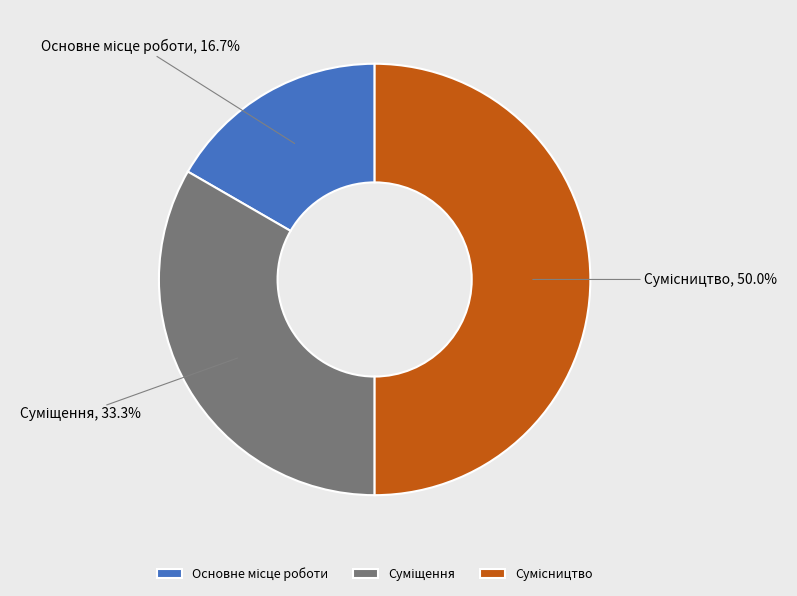

Is Суміщення the majority of the pie?

No